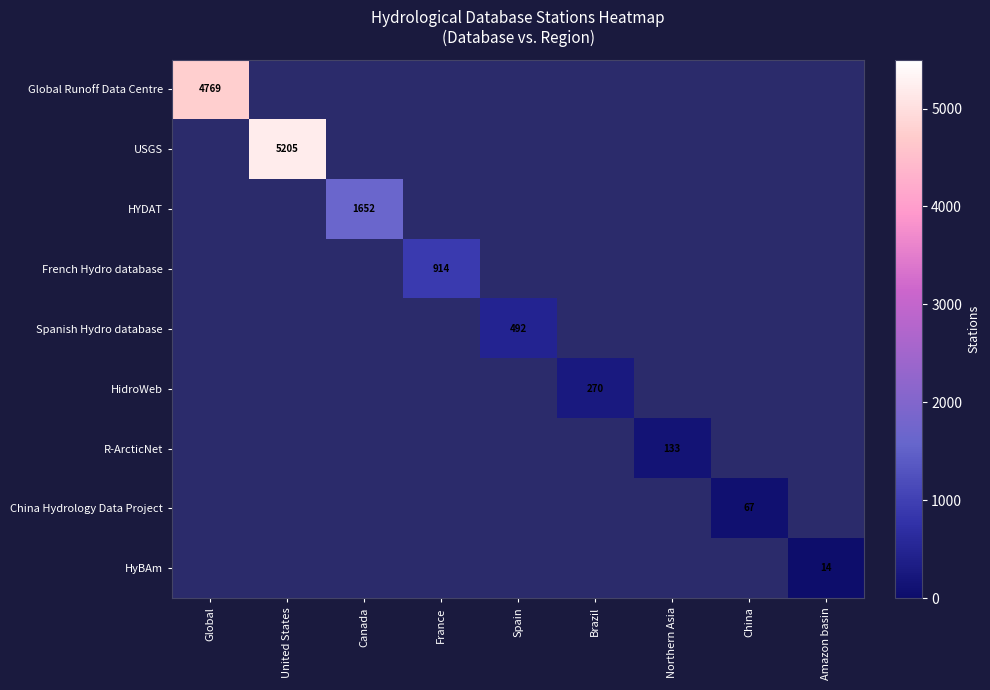

Which category has the highest value across all series?

United States